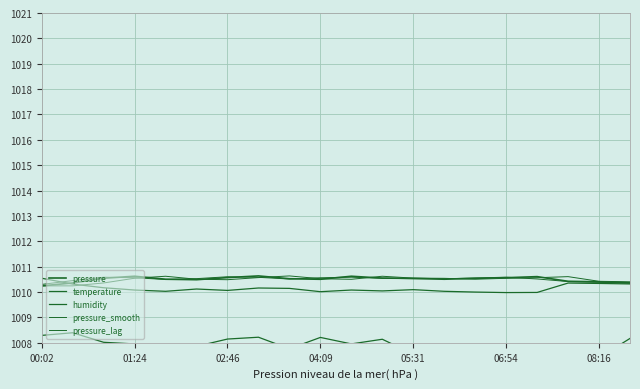

The value of pressure_smooth at 06:54 is 1010.5. True or false?

True